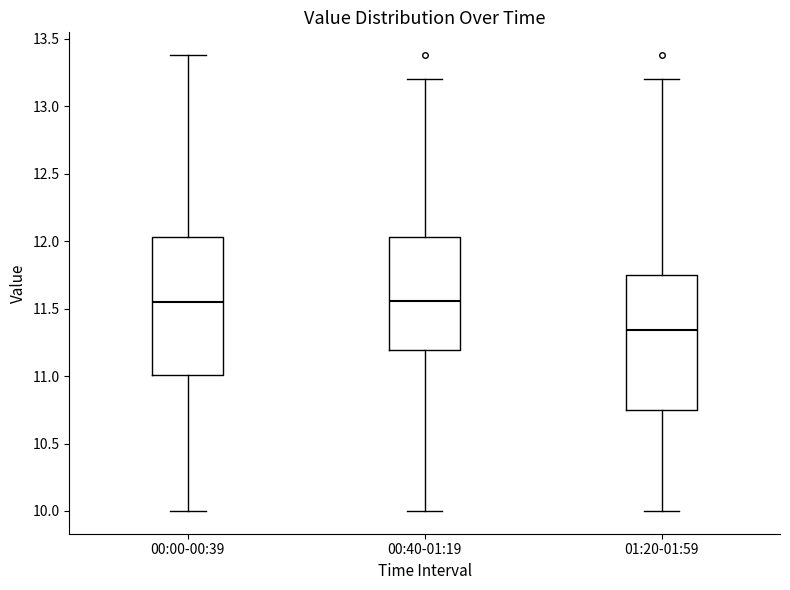

Reading left to right, read every box against the y-axis: the position of its median line, the range the box covers, and the ends of its whiskers. The values are not printed on the chart, so give them approximately, as read against the axis.

00:00-00:39: median 11.55, box 11.00 to 12.05, whiskers 10.00 to 13.40
00:40-01:19: median 11.55, box 11.20 to 12.05, whiskers 10.00 to 13.20
01:20-01:59: median 11.35, box 10.75 to 11.75, whiskers 10.00 to 13.20